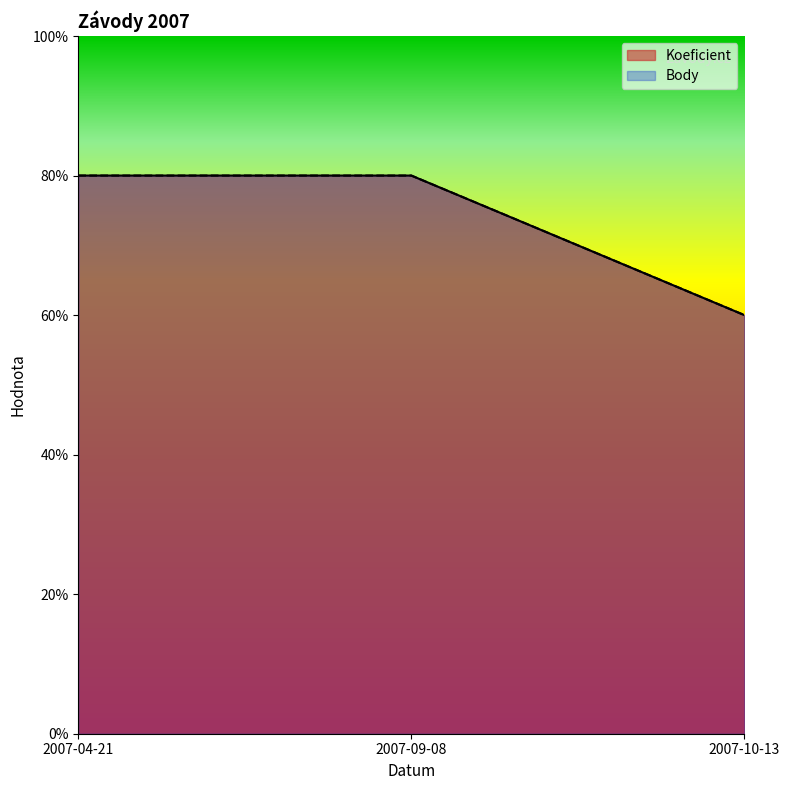

At how many categories does at least one series exceed 3?

2